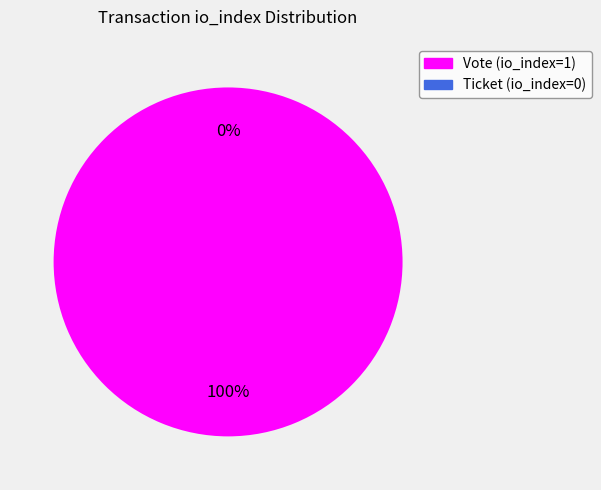

Is there a majority slice in this chart?

Yes